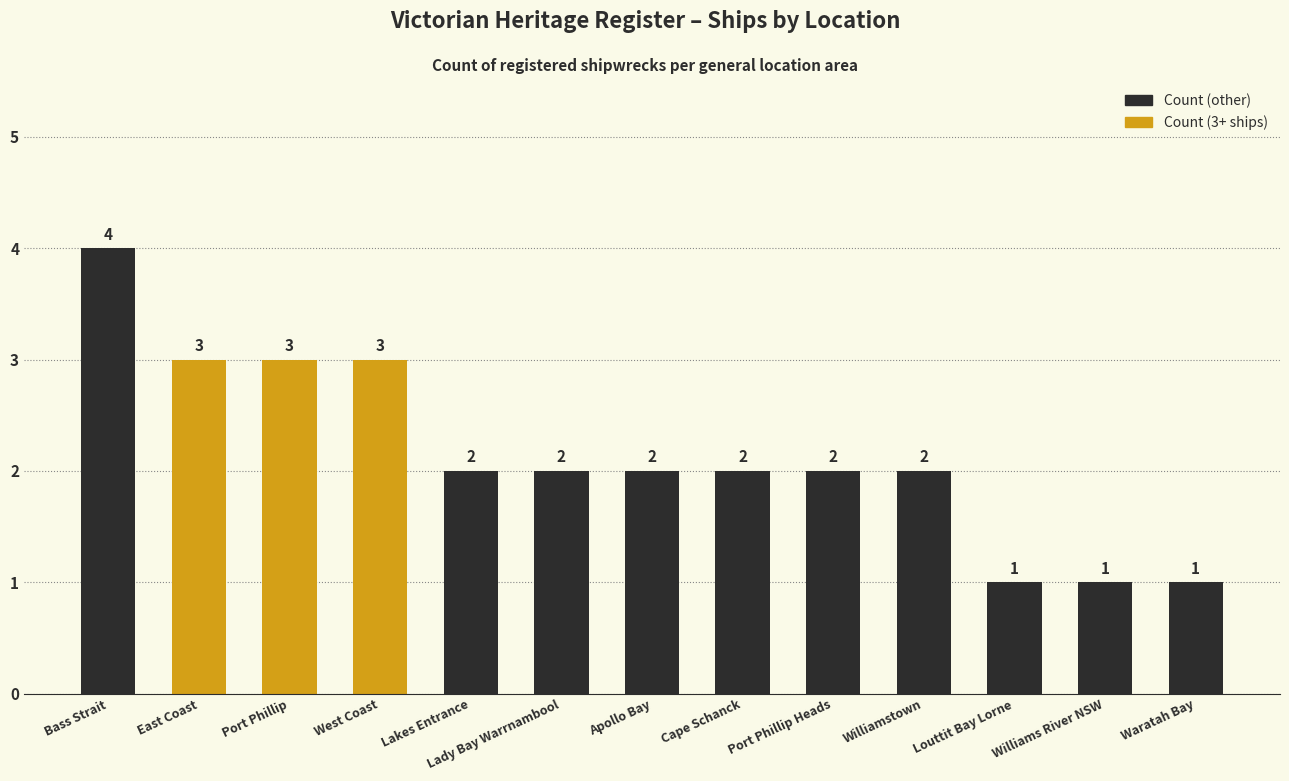

At which label does the data first exceed 2?

Bass Strait